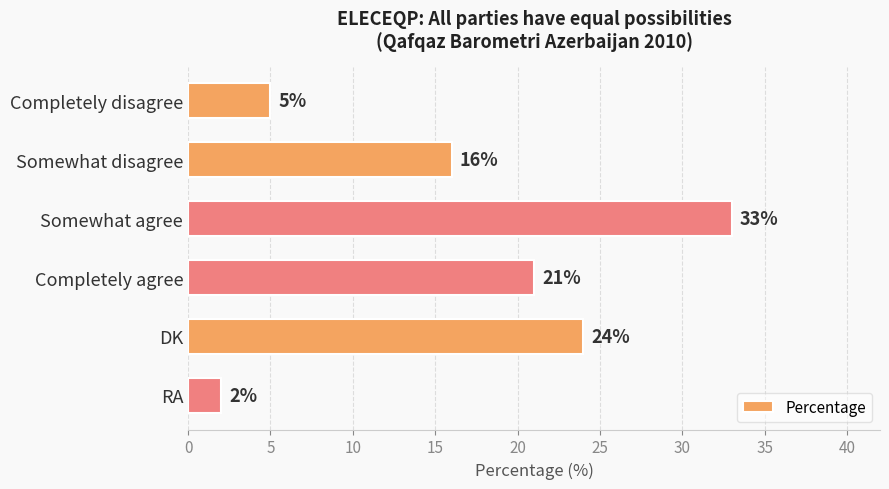

Rank the categories by value from highest to lowest.

Somewhat agree, DK, Completely agree, Somewhat disagree, Completely disagree, RA